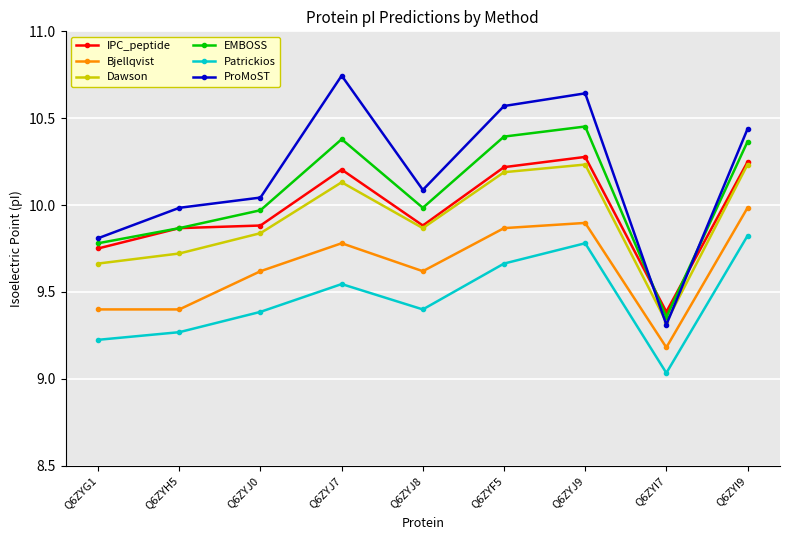

How many interior local valleys does the Dawson series have?

2